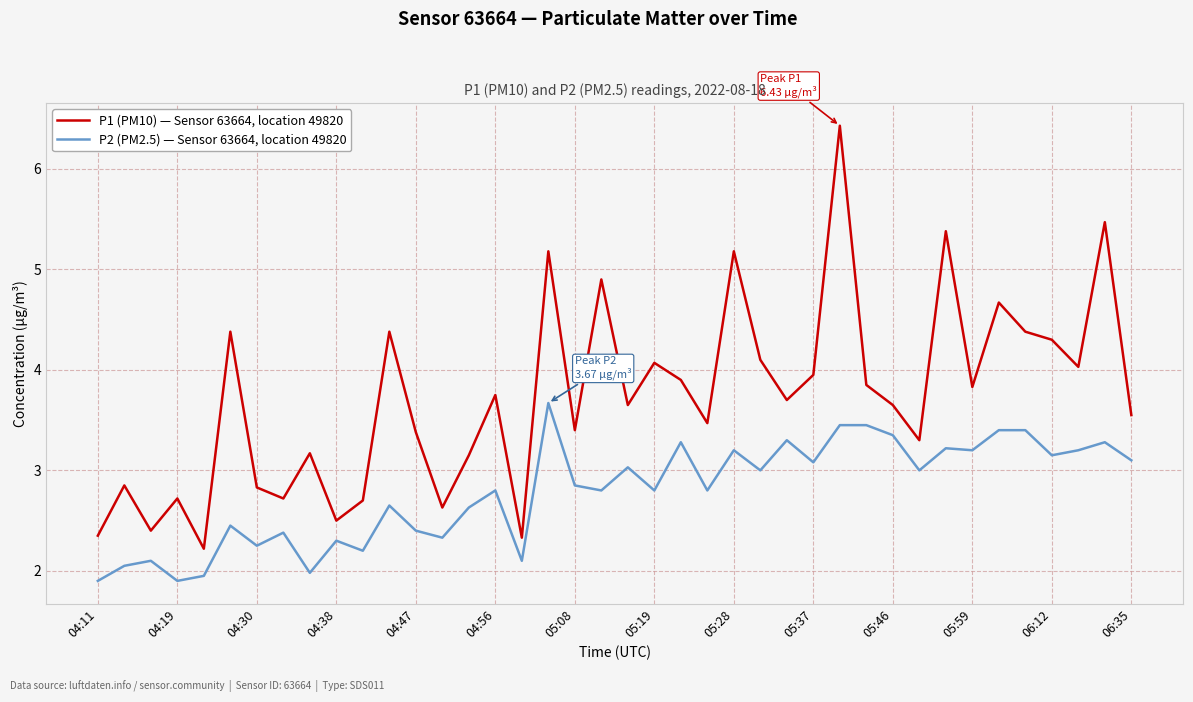

Which series has the widest spread of values?

P1 (PM10) — Sensor 63664, location 49820